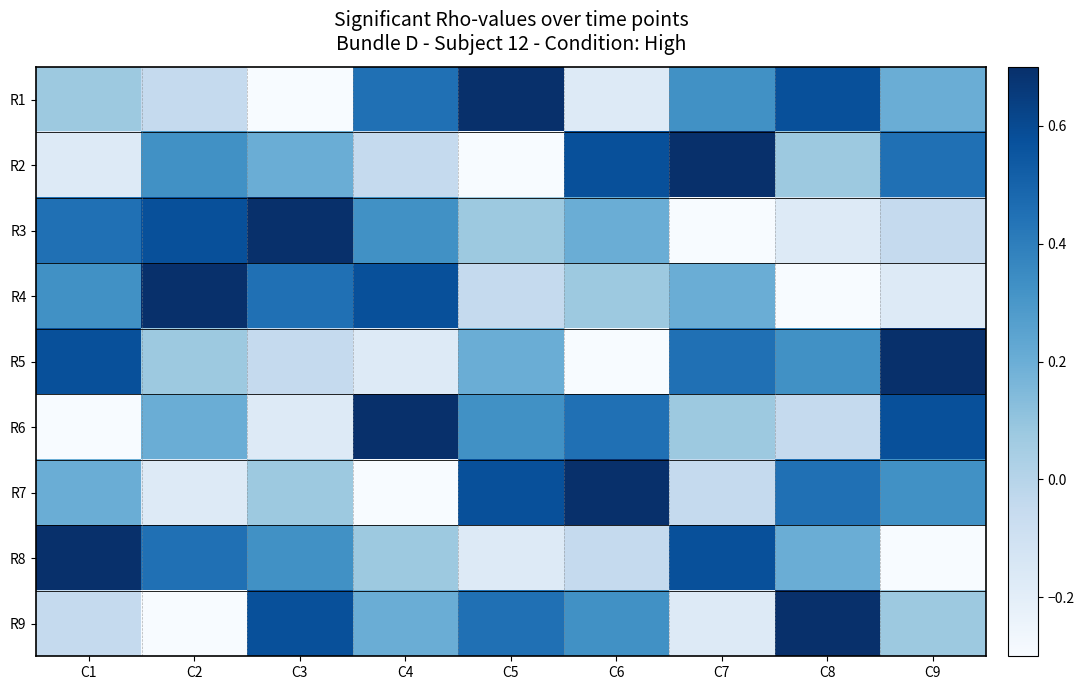

How many series are shown in this chart?

9